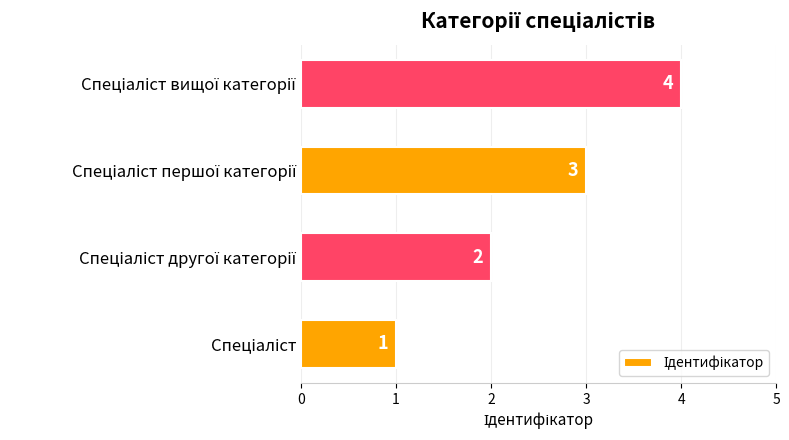

Count the values in the range 2 to 4.

3